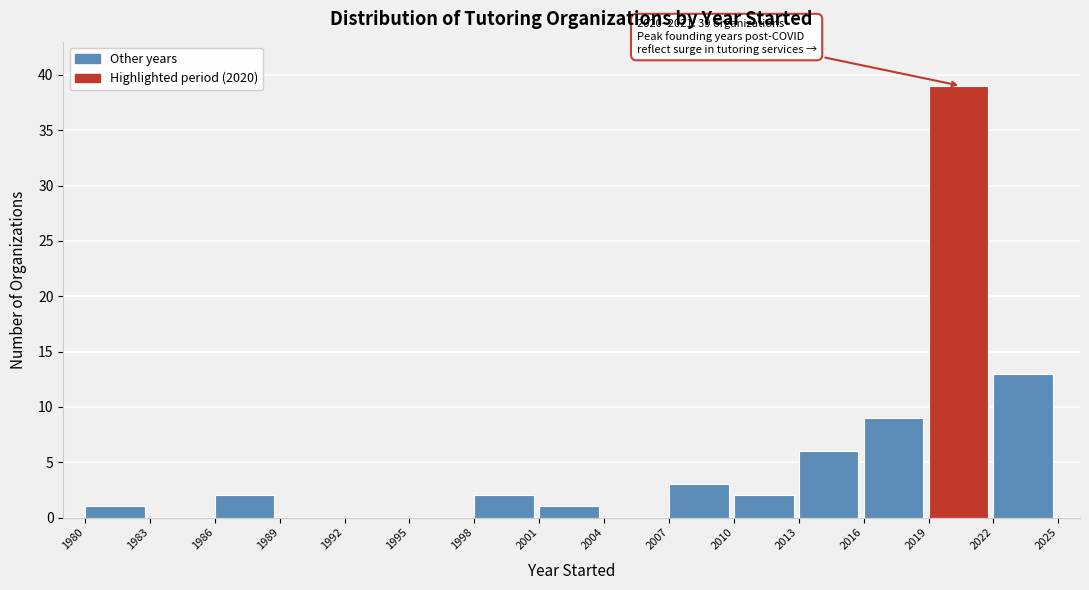

Over which range of the x-axis is the bar tallest?

2019 to 2022